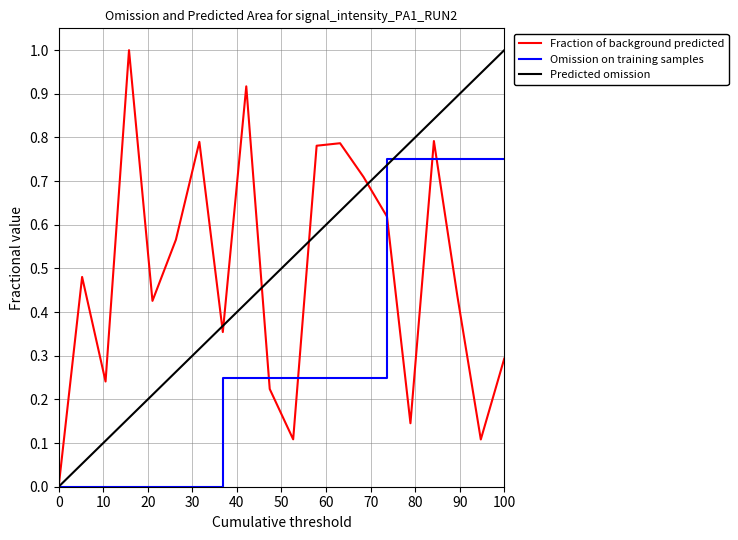

Which series has the largest range (max minus min)?

Fraction of background predicted